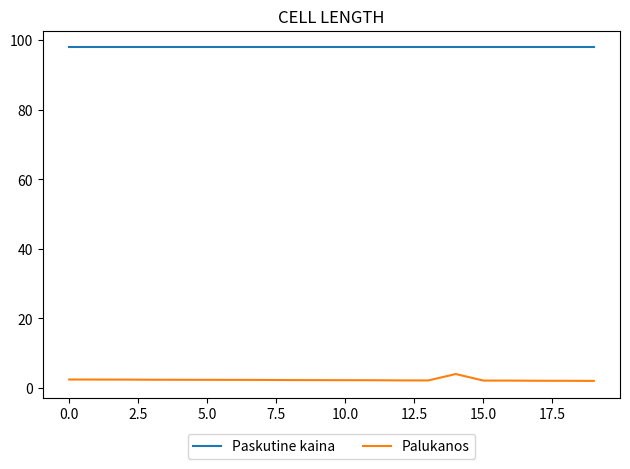

List the series in order of their peak value, highest first.

Paskutine kaina, Palukanos